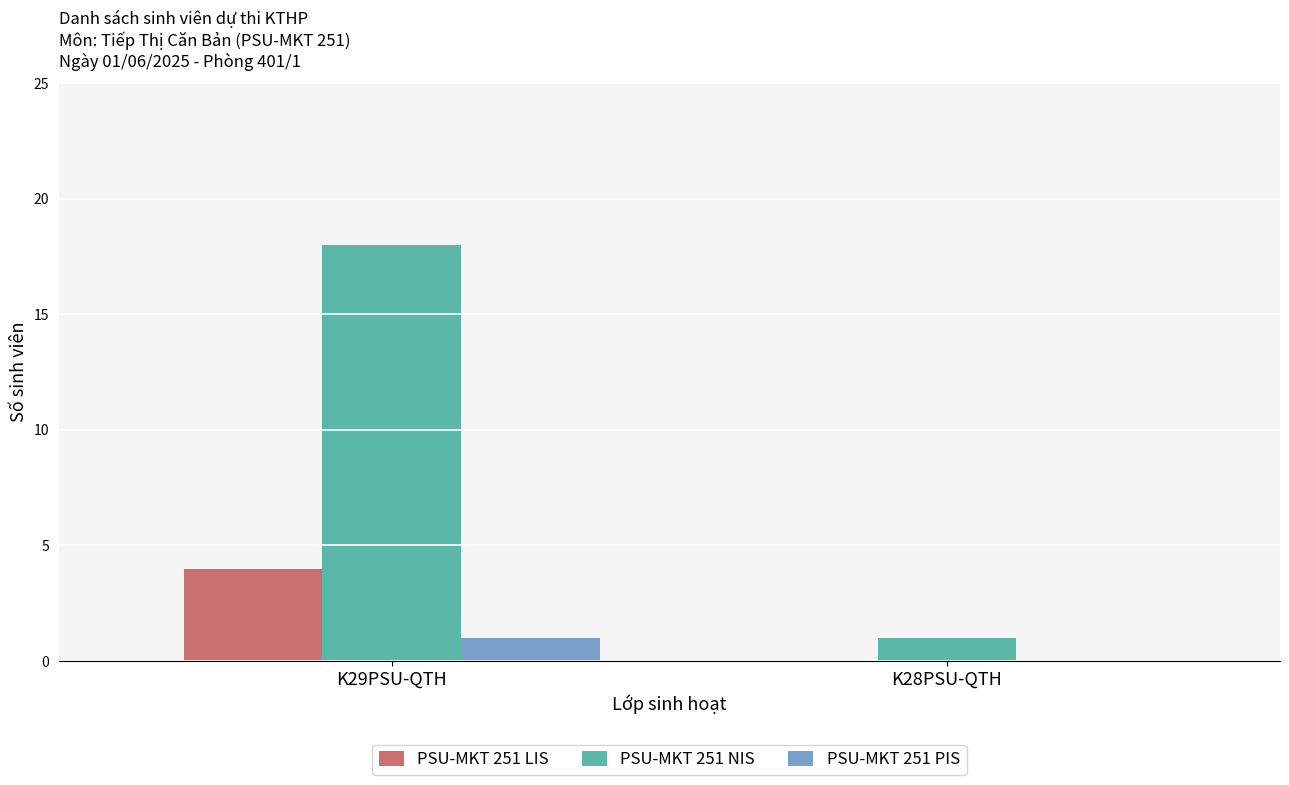

Where is PSU-MKT 251 NIS nearest to the value 9?

K28PSU-QTH